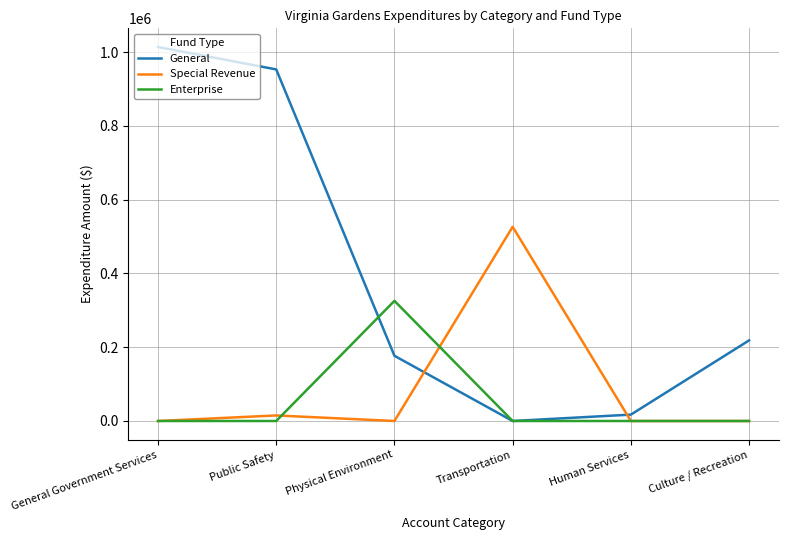

List the series in order of their peak value, highest first.

General, Special Revenue, Enterprise